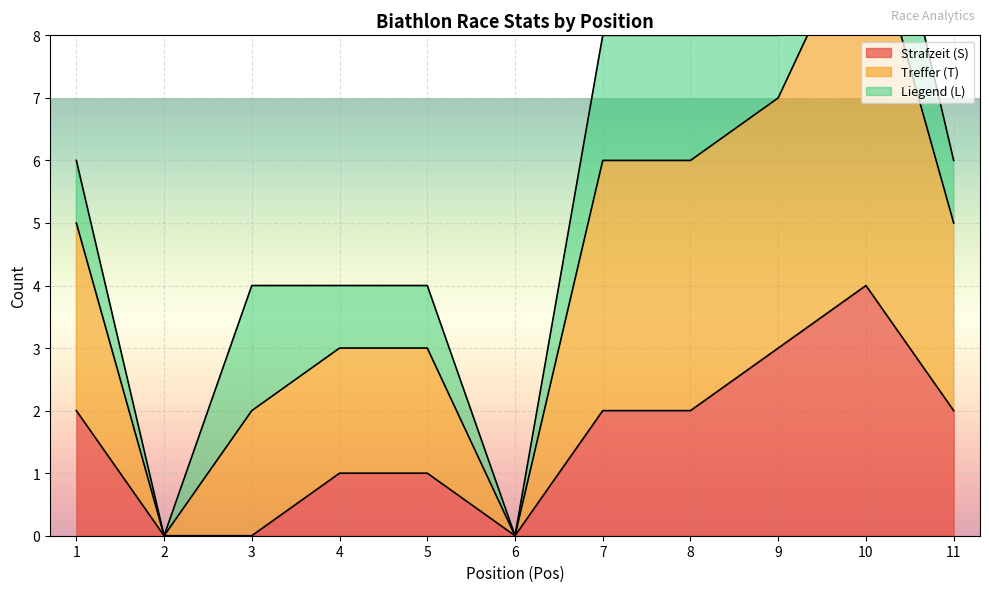

What is the highest value of the Strafzeit (S) series?

4